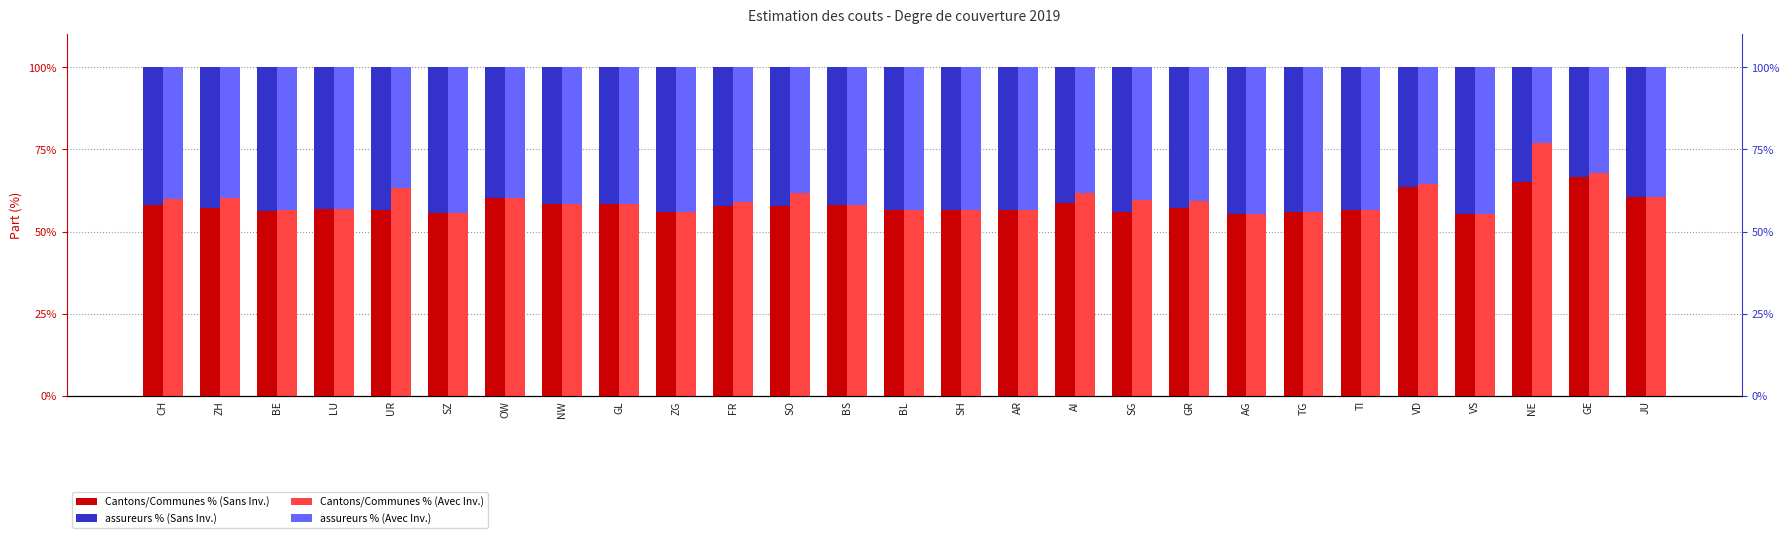

How many values in the assureurs % (Avec Inv.) series exceed 41?

15